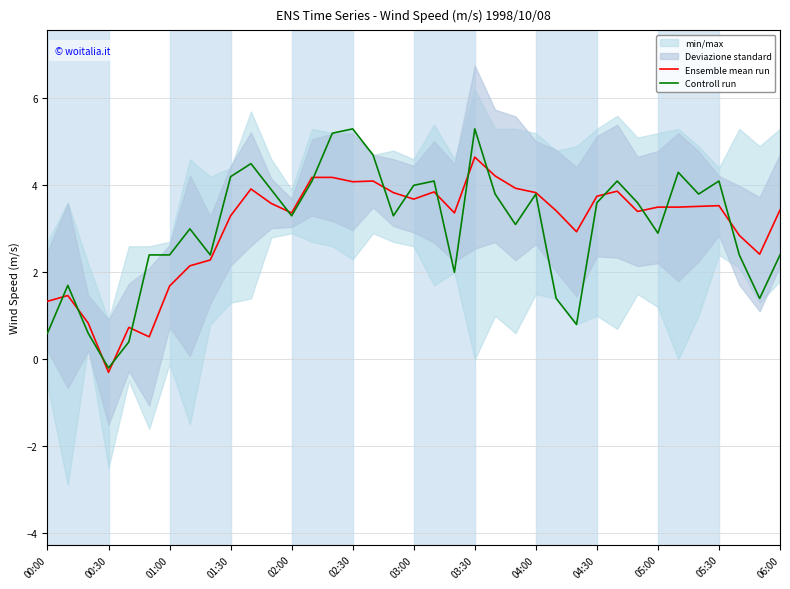

What is the maximum value for Ensemble mean run?

4.7